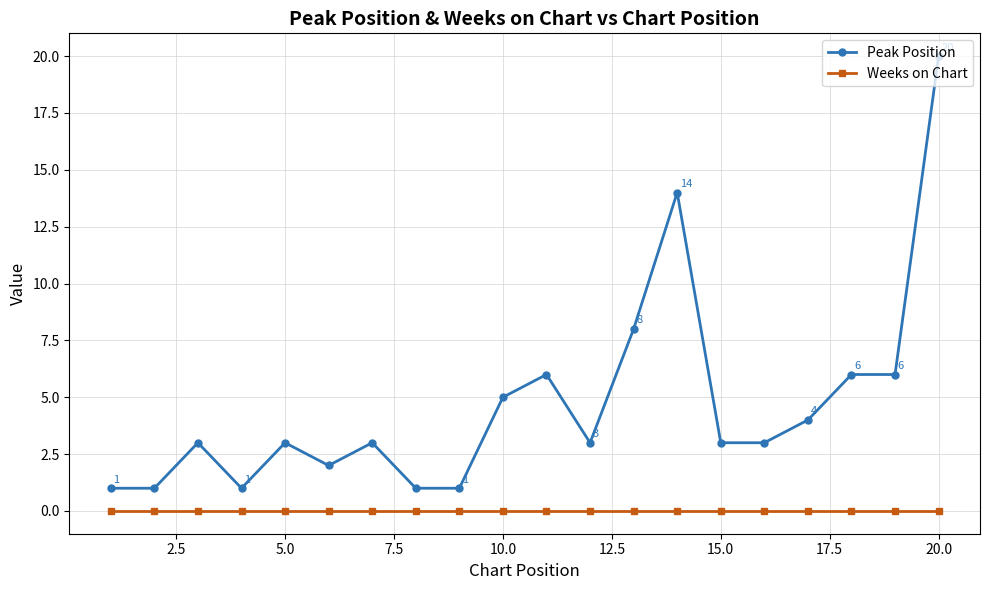

True or false: Weeks on Chart and Peak Position intersect in this chart.

False